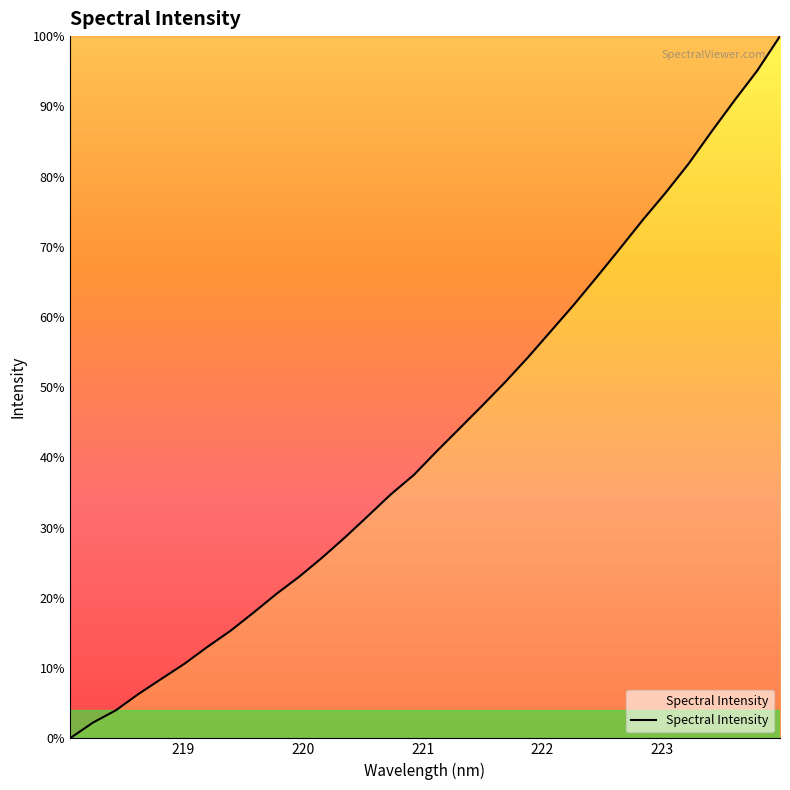

Which category has the lowest value across all series?

218.0596